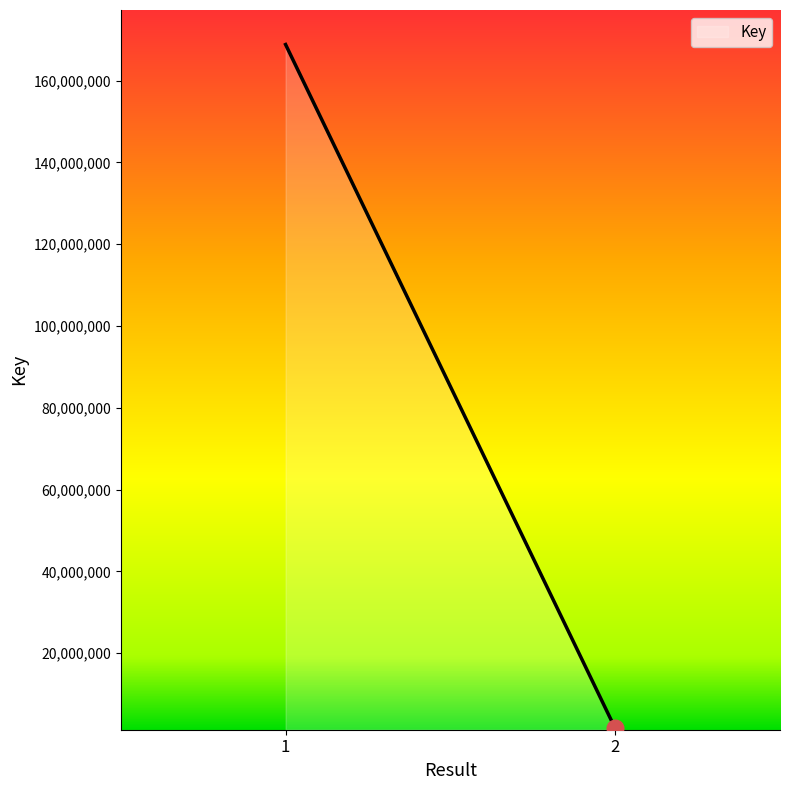

How many distinct data groups are displayed?

1